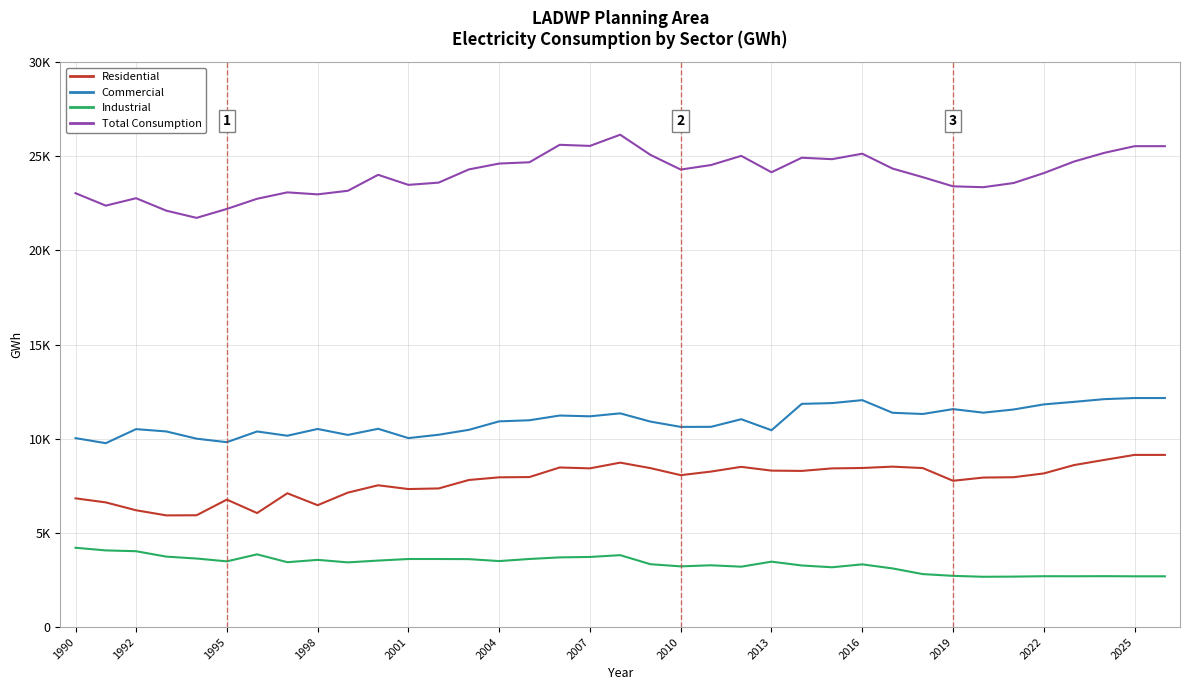

Is this an area chart (filled region under the line)?

No